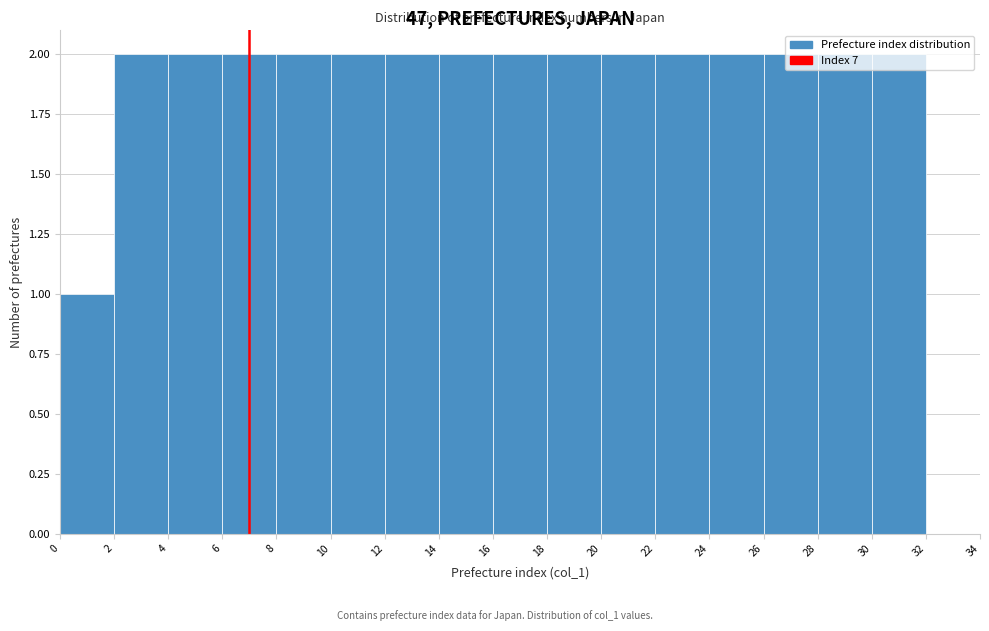

Reading left to right, transcribe this chart: for each bar, give the range it covers on the x-axis and its height. The values are not printed on the chart, so give them approximately, as read against the axis.

0 to 2: 1
2 to 4: 2
4 to 6: 2
6 to 8: 2
8 to 10: 2
10 to 12: 2
12 to 14: 2
14 to 16: 2
16 to 18: 2
18 to 20: 2
20 to 22: 2
22 to 24: 2
24 to 26: 2
26 to 28: 2
28 to 30: 2
30 to 32: 2
32 to 34: 0